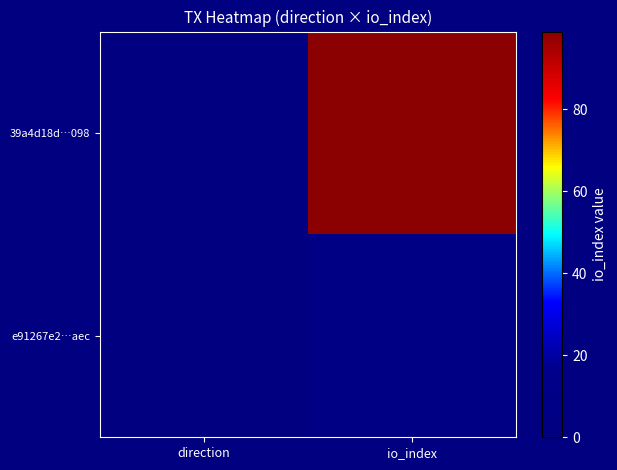

List the series in order of their overall mean, lowest first.

e91267e2…aec, 39a4d18d…098